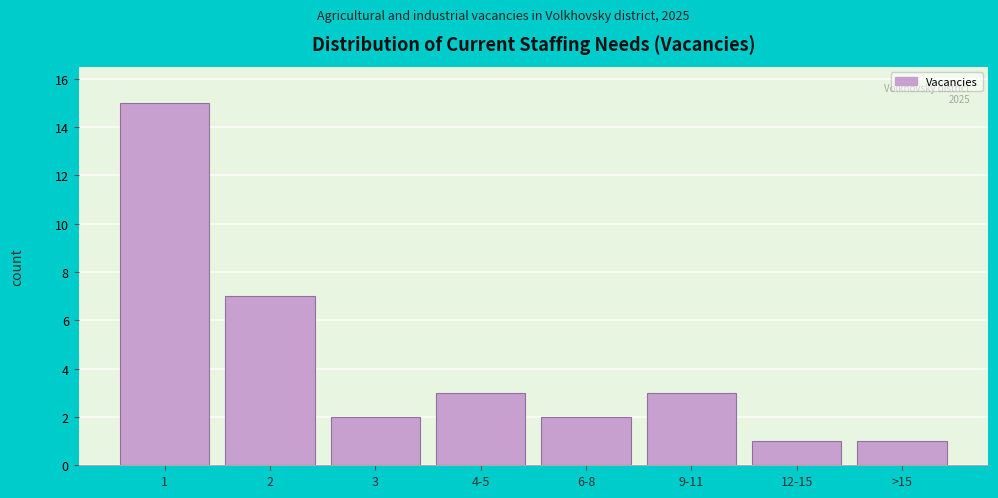

Reading left to right, extract all data points from this chart.

15	7	2	3	2	3	1	1